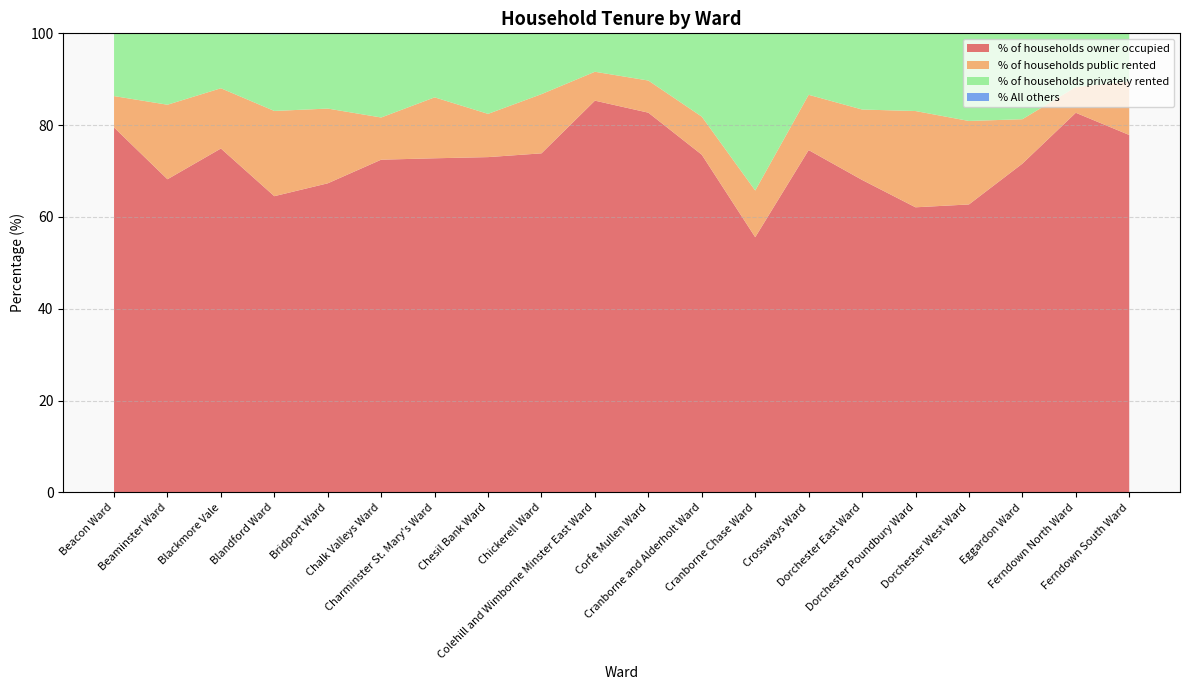

Reading left to right, what are all the values shown in this chart?

% of households owner occupied: 79.5	68.2	74.9	64.5	67.3	72.5	72.8	73.0	73.9	85.3	82.7	73.6	55.6	74.6	68.1	62.1	62.7	71.6	82.7	77.9
% of households public rented: 6.8	16.2	13.1	18.6	16.3	9.2	13.3	9.4	12.9	6.3	7.0	8.3	10.2	12.0	15.3	21.0	18.2	9.7	5.6	11.7
% of households privately rented: 13.7	15.6	12.0	16.7	16.4	18.3	13.9	17.5	13.2	8.3	10.3	18.1	34.2	13.4	16.6	16.9	19.0	18.7	11.7	10.5
% All others: 0.0	0.0	0.0	0.2	0.0	0.0	0.0	0.0	0.0	0.0	0.0	0.0	0.0	0.0	0.0	0.0	0.0	0.0	0.0	0.0